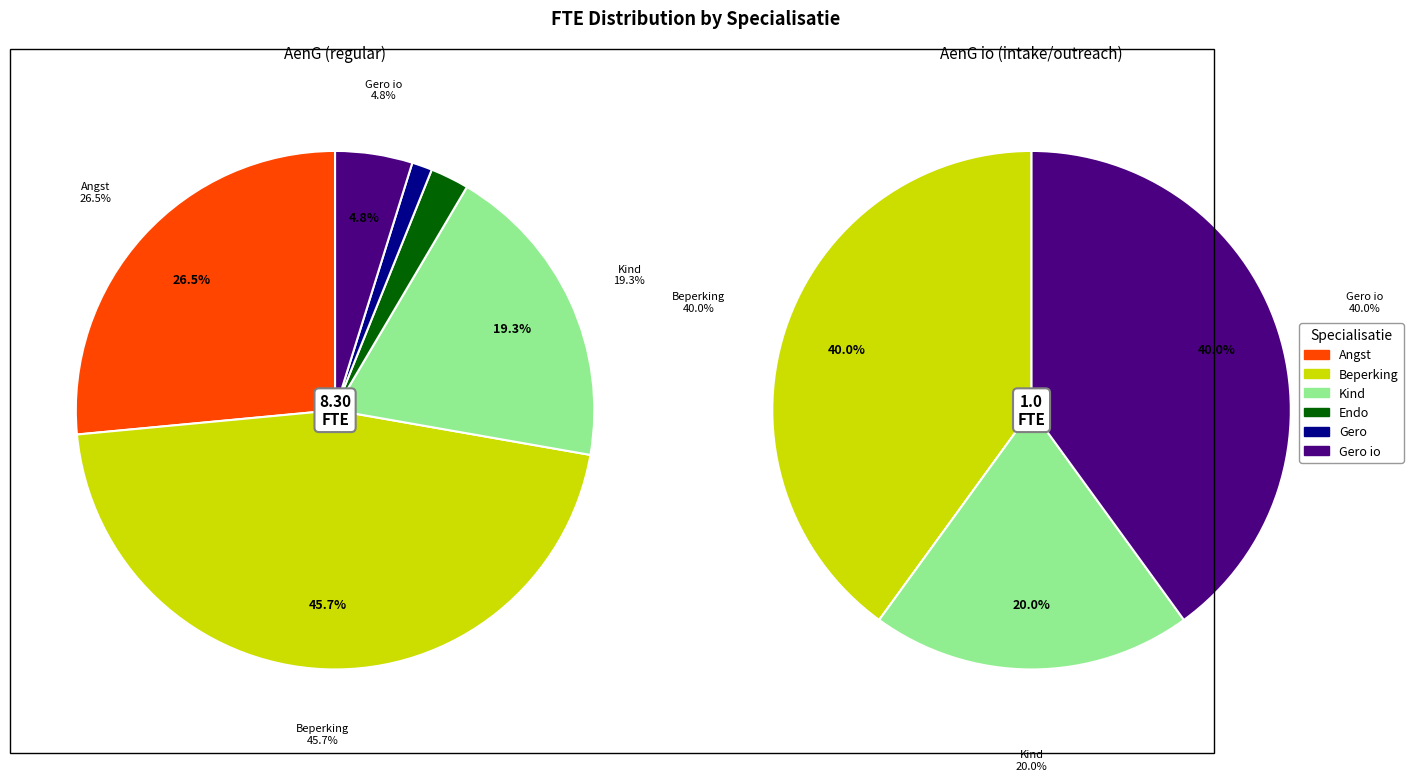

What percentage is the Kind slice, to the nearest percent?

20%